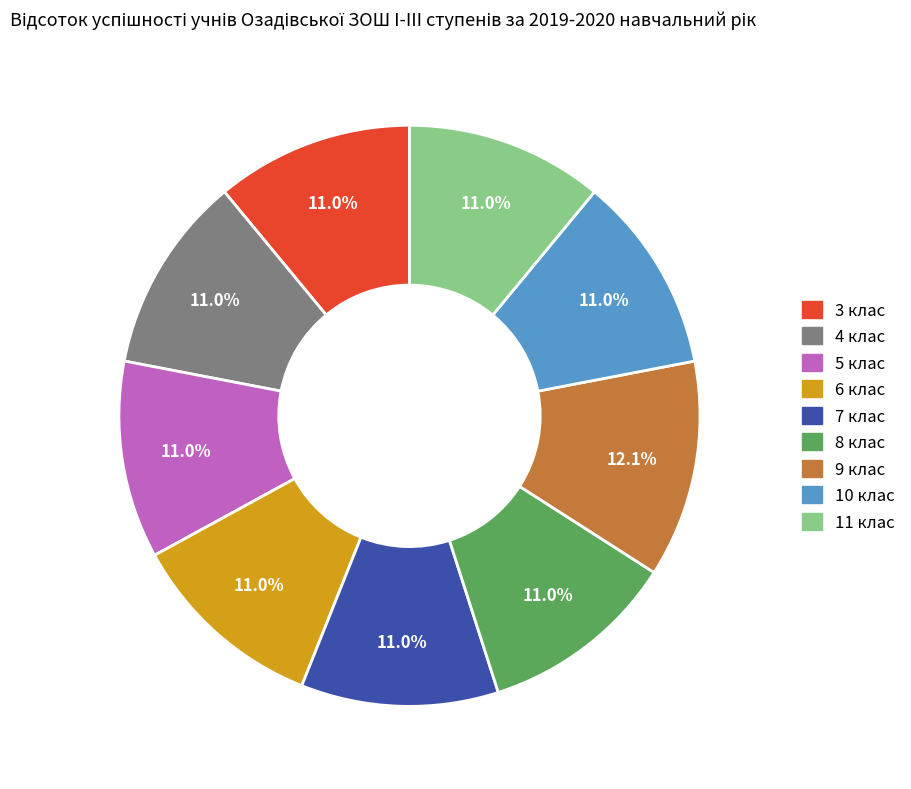

Is it true that 8 клас is 11% of the pie?

True